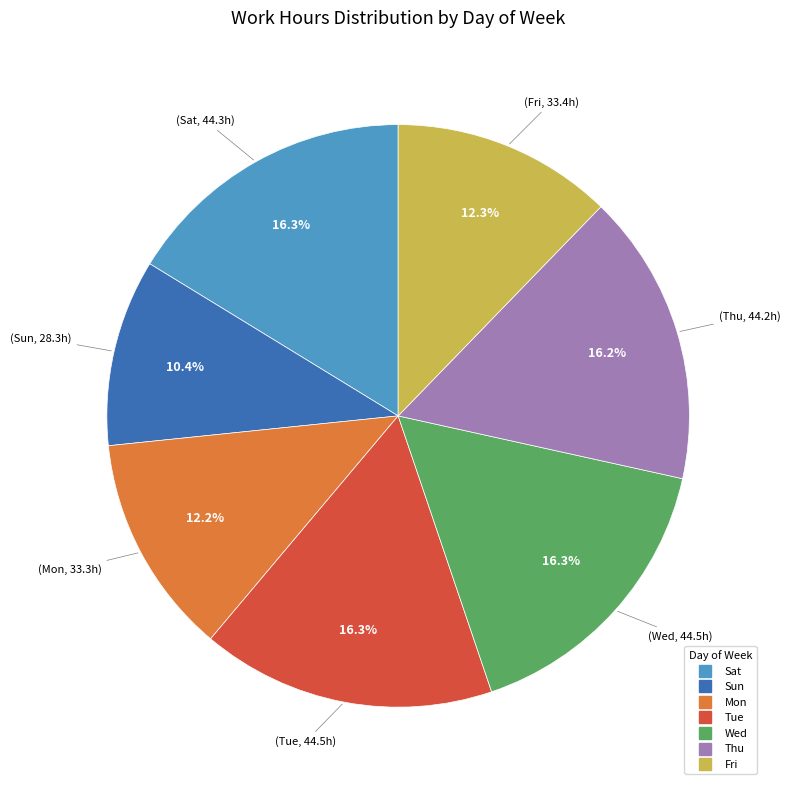

How many slices are in this pie chart?

7